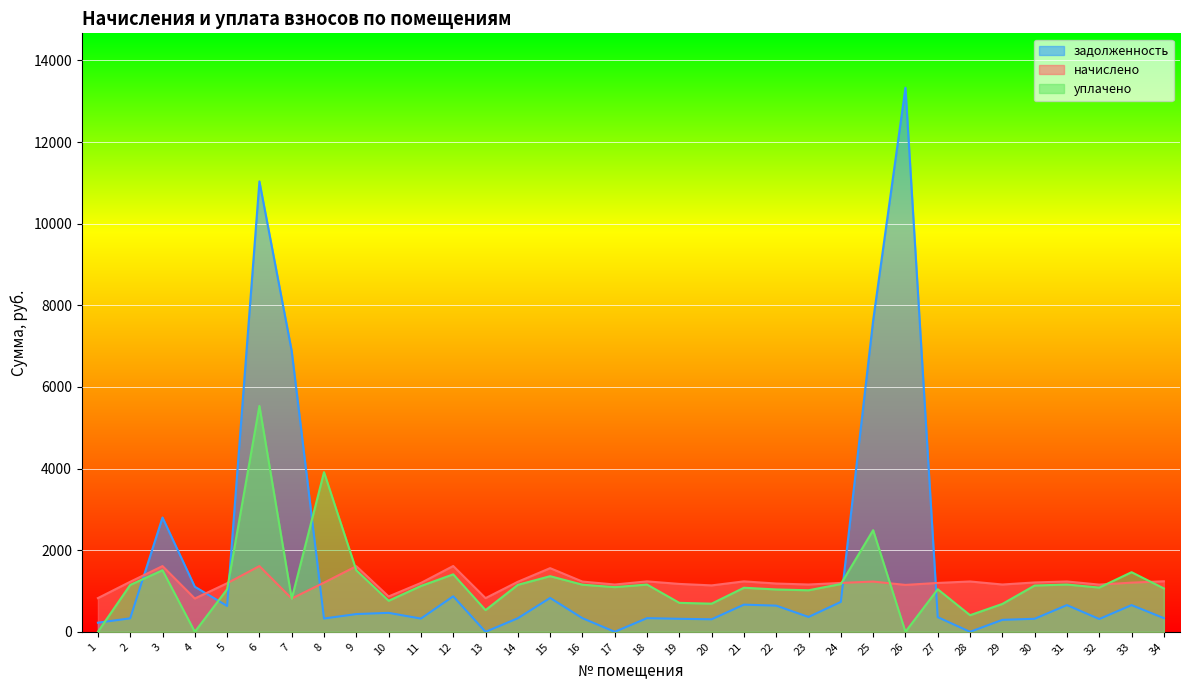

What is the sum of the начислено values at 1 and 19?

1999.2